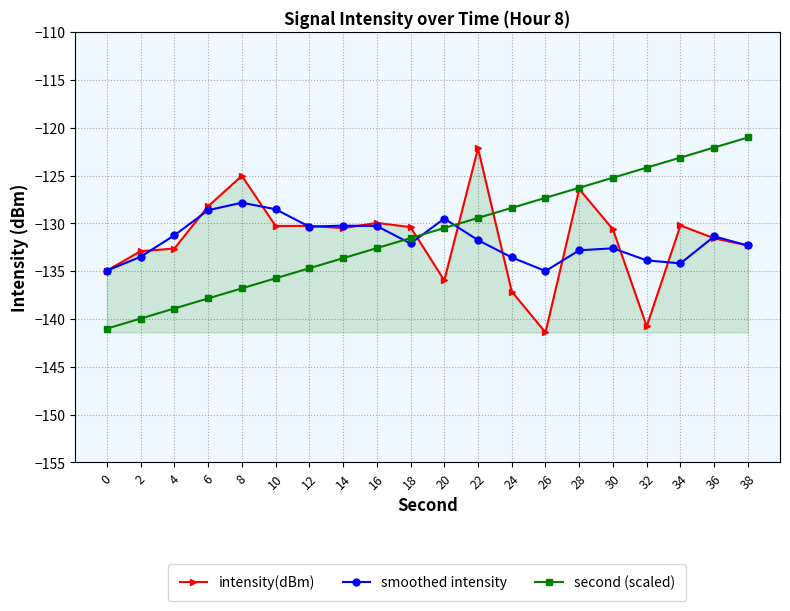

How many series are shown in this chart?

3